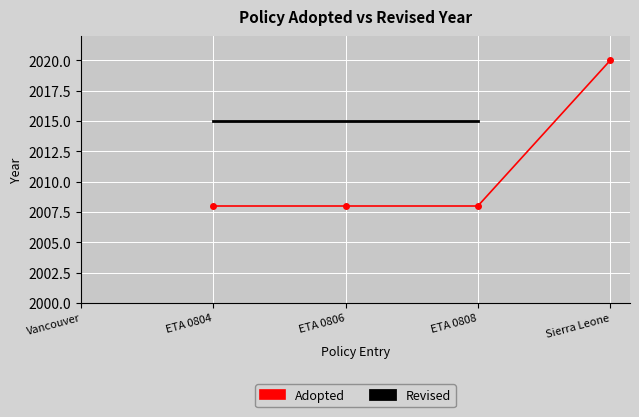

How many series are shown in this chart?

2